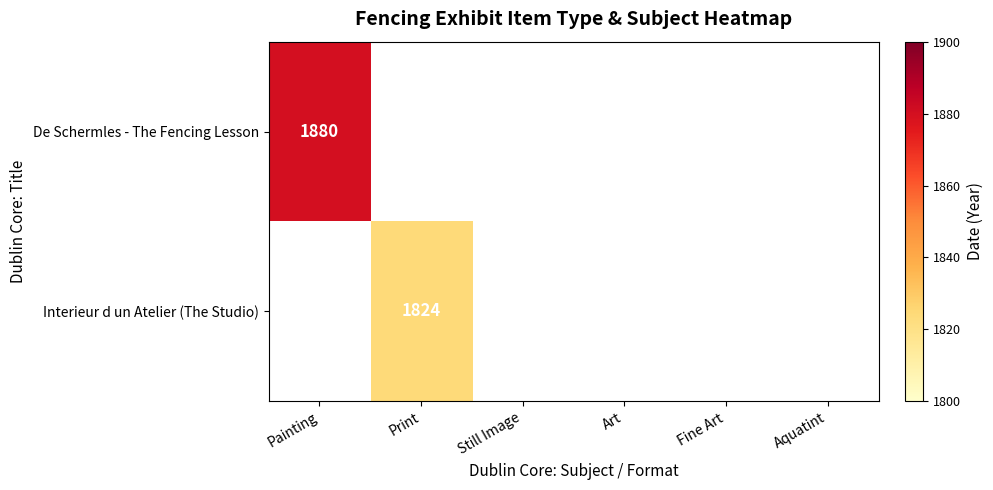

The De Schermles - The Fencing Lesson series shows 1880 at Painting. True or false?

True